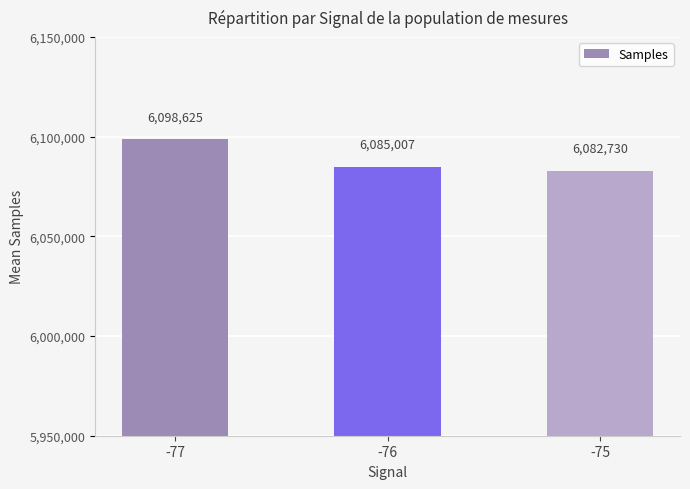

Rank the categories by value from highest to lowest.

-77, -76, -75